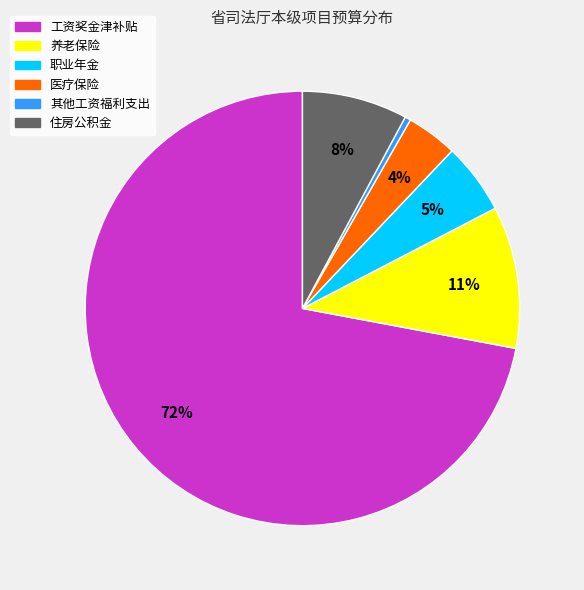

Between 养老保险 and 工资奖金津补贴, which is larger?

工资奖金津补贴